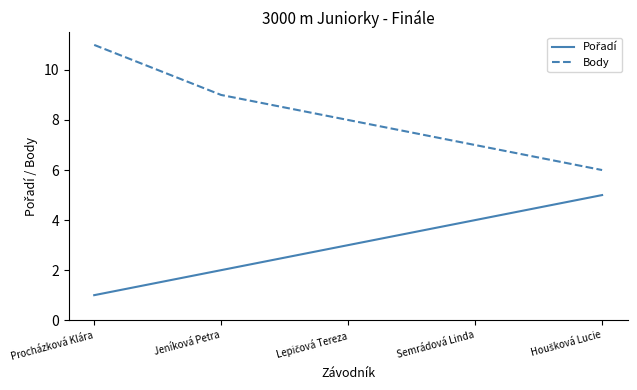

Which series changed the most between Procházková Klára and Semrádová Linda?

Body